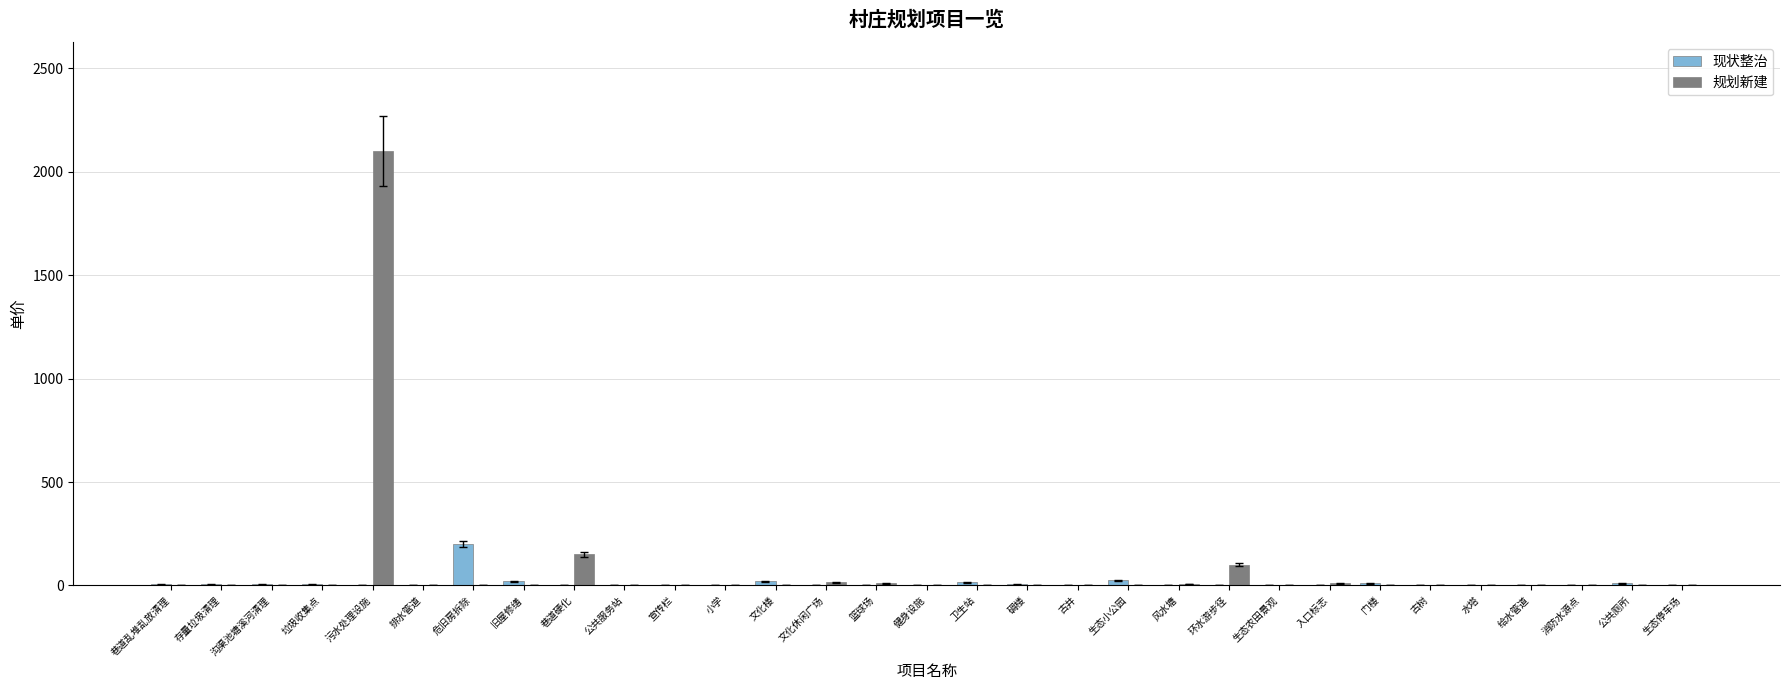

What is the sum of all 规划新建 values?

2393.5